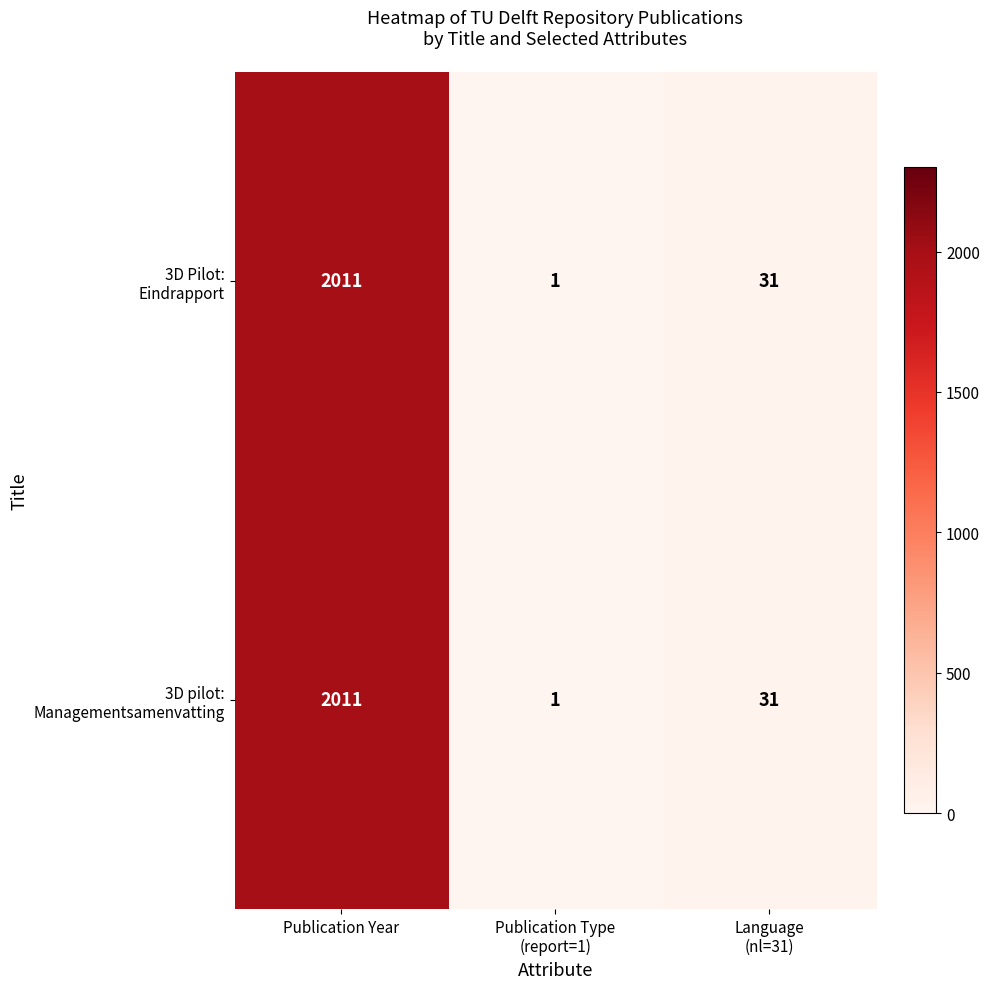

What is the greatest value displayed?

2011